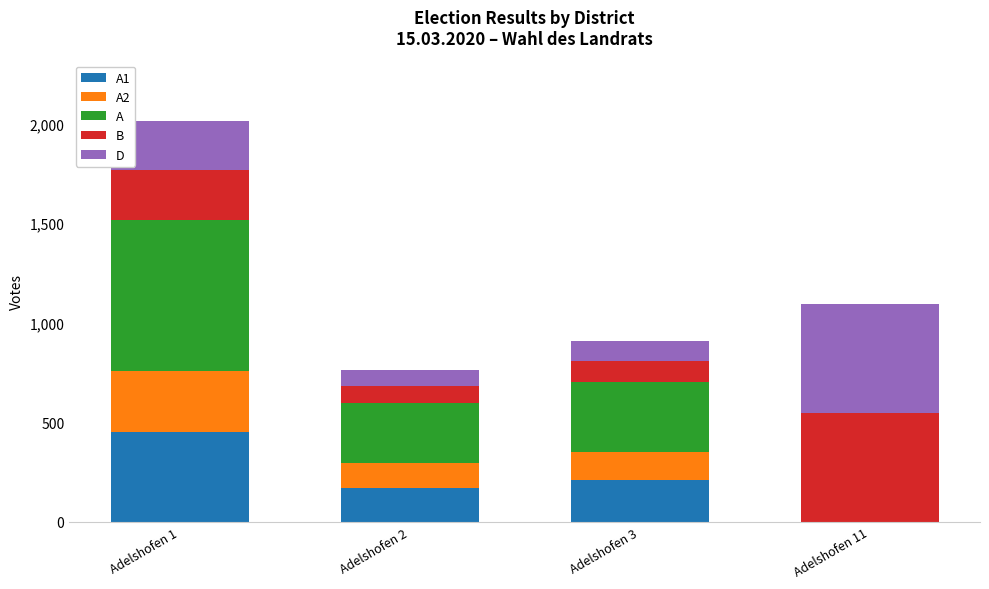

At which category is the sum across all series the highest?

Adelshofen 1